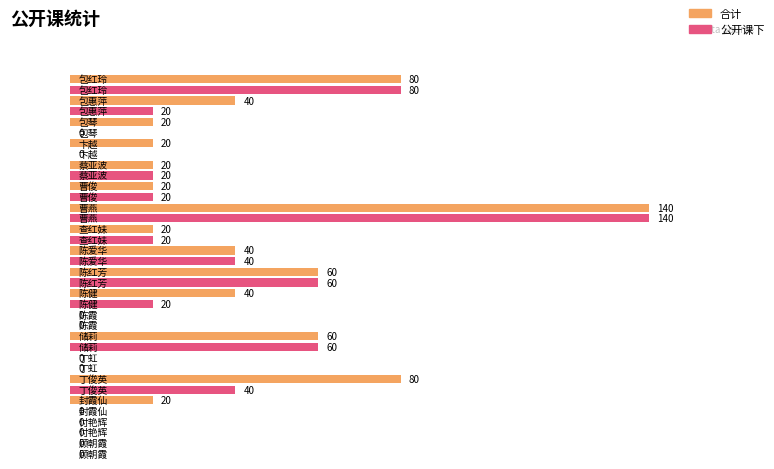

Where is 合计 nearest to the value 70?

包红玲